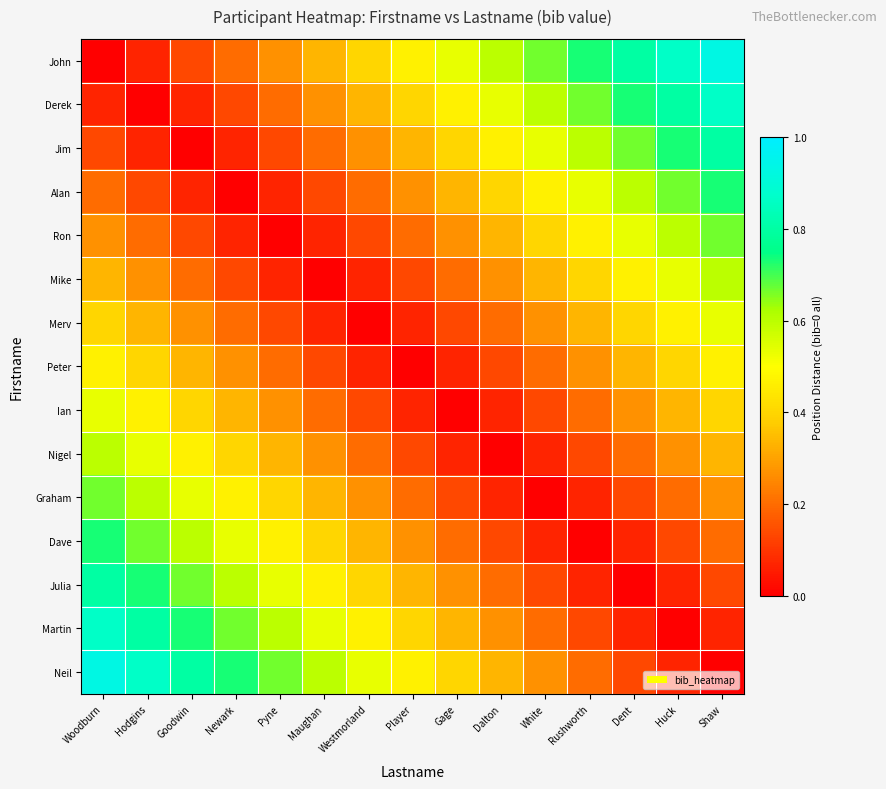

Reading left to right, transcribe all the data shown in this chart.

John: Woodburn=0.0	Hodgins=0.1	Goodwin=0.1	Newark=0.2	Pyne=0.3	Maughan=0.3	Westmorland=0.4	Player=0.5	Gage=0.5	Dalton=0.6	White=0.7	Rushworth=0.7	Dent=0.8	Huck=0.9	Shaw=0.9
Derek: Woodburn=0.1	Hodgins=0.0	Goodwin=0.1	Newark=0.1	Pyne=0.2	Maughan=0.3	Westmorland=0.3	Player=0.4	Gage=0.5	Dalton=0.5	White=0.6	Rushworth=0.7	Dent=0.7	Huck=0.8	Shaw=0.9
Jim: Woodburn=0.1	Hodgins=0.1	Goodwin=0.0	Newark=0.1	Pyne=0.1	Maughan=0.2	Westmorland=0.3	Player=0.3	Gage=0.4	Dalton=0.5	White=0.5	Rushworth=0.6	Dent=0.7	Huck=0.7	Shaw=0.8
Alan: Woodburn=0.2	Hodgins=0.1	Goodwin=0.1	Newark=0.0	Pyne=0.1	Maughan=0.1	Westmorland=0.2	Player=0.3	Gage=0.3	Dalton=0.4	White=0.5	Rushworth=0.5	Dent=0.6	Huck=0.7	Shaw=0.7
Ron: Woodburn=0.3	Hodgins=0.2	Goodwin=0.1	Newark=0.1	Pyne=0.0	Maughan=0.1	Westmorland=0.1	Player=0.2	Gage=0.3	Dalton=0.3	White=0.4	Rushworth=0.5	Dent=0.5	Huck=0.6	Shaw=0.7
Mike: Woodburn=0.3	Hodgins=0.3	Goodwin=0.2	Newark=0.1	Pyne=0.1	Maughan=0.0	Westmorland=0.1	Player=0.1	Gage=0.2	Dalton=0.3	White=0.3	Rushworth=0.4	Dent=0.5	Huck=0.5	Shaw=0.6
Merv: Woodburn=0.4	Hodgins=0.3	Goodwin=0.3	Newark=0.2	Pyne=0.1	Maughan=0.1	Westmorland=0.0	Player=0.1	Gage=0.1	Dalton=0.2	White=0.3	Rushworth=0.3	Dent=0.4	Huck=0.5	Shaw=0.5
Peter: Woodburn=0.5	Hodgins=0.4	Goodwin=0.3	Newark=0.3	Pyne=0.2	Maughan=0.1	Westmorland=0.1	Player=0.0	Gage=0.1	Dalton=0.1	White=0.2	Rushworth=0.3	Dent=0.3	Huck=0.4	Shaw=0.5
Ian: Woodburn=0.5	Hodgins=0.5	Goodwin=0.4	Newark=0.3	Pyne=0.3	Maughan=0.2	Westmorland=0.1	Player=0.1	Gage=0.0	Dalton=0.1	White=0.1	Rushworth=0.2	Dent=0.3	Huck=0.3	Shaw=0.4
Nigel: Woodburn=0.6	Hodgins=0.5	Goodwin=0.5	Newark=0.4	Pyne=0.3	Maughan=0.3	Westmorland=0.2	Player=0.1	Gage=0.1	Dalton=0.0	White=0.1	Rushworth=0.1	Dent=0.2	Huck=0.3	Shaw=0.3
Graham: Woodburn=0.7	Hodgins=0.6	Goodwin=0.5	Newark=0.5	Pyne=0.4	Maughan=0.3	Westmorland=0.3	Player=0.2	Gage=0.1	Dalton=0.1	White=0.0	Rushworth=0.1	Dent=0.1	Huck=0.2	Shaw=0.3
Dave: Woodburn=0.7	Hodgins=0.7	Goodwin=0.6	Newark=0.5	Pyne=0.5	Maughan=0.4	Westmorland=0.3	Player=0.3	Gage=0.2	Dalton=0.1	White=0.1	Rushworth=0.0	Dent=0.1	Huck=0.1	Shaw=0.2
Julia: Woodburn=0.8	Hodgins=0.7	Goodwin=0.7	Newark=0.6	Pyne=0.5	Maughan=0.5	Westmorland=0.4	Player=0.3	Gage=0.3	Dalton=0.2	White=0.1	Rushworth=0.1	Dent=0.0	Huck=0.1	Shaw=0.1
Martin: Woodburn=0.9	Hodgins=0.8	Goodwin=0.7	Newark=0.7	Pyne=0.6	Maughan=0.5	Westmorland=0.5	Player=0.4	Gage=0.3	Dalton=0.3	White=0.2	Rushworth=0.1	Dent=0.1	Huck=0.0	Shaw=0.1
Neil: Woodburn=0.9	Hodgins=0.9	Goodwin=0.8	Newark=0.7	Pyne=0.7	Maughan=0.6	Westmorland=0.5	Player=0.5	Gage=0.4	Dalton=0.3	White=0.3	Rushworth=0.2	Dent=0.1	Huck=0.1	Shaw=0.0